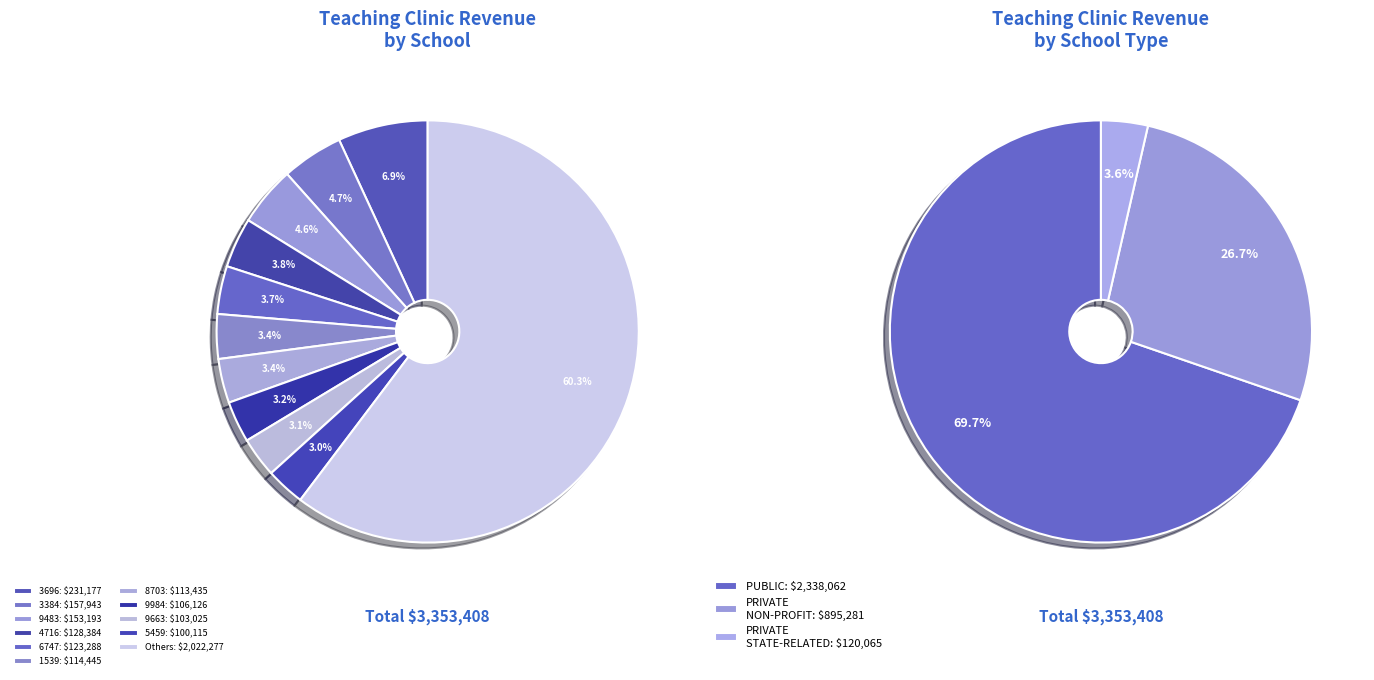

Which category has the smallest portion of the pie?

PRIVATE STATE-RELATED